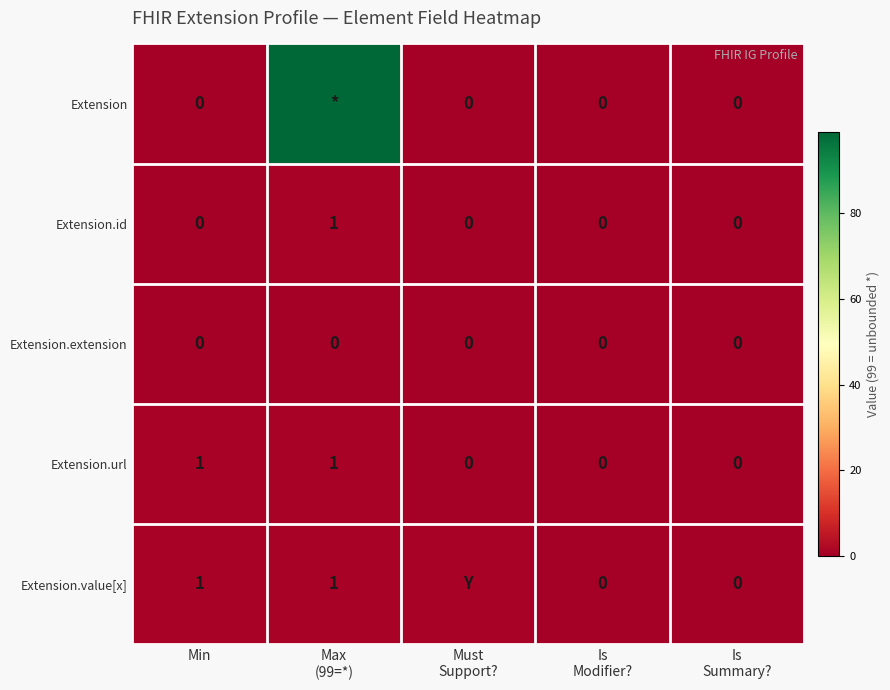

At how many categories does at least one series exceed 37?

1